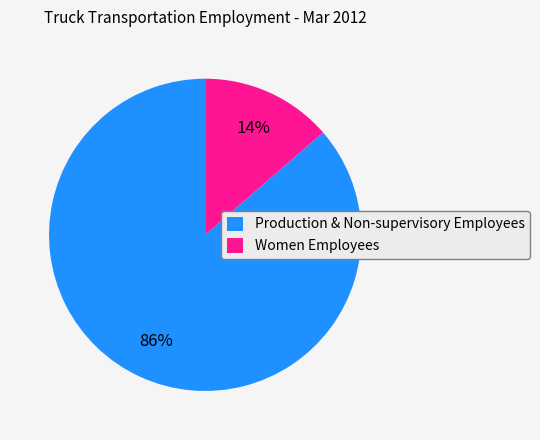

Is there a majority slice in this chart?

Yes